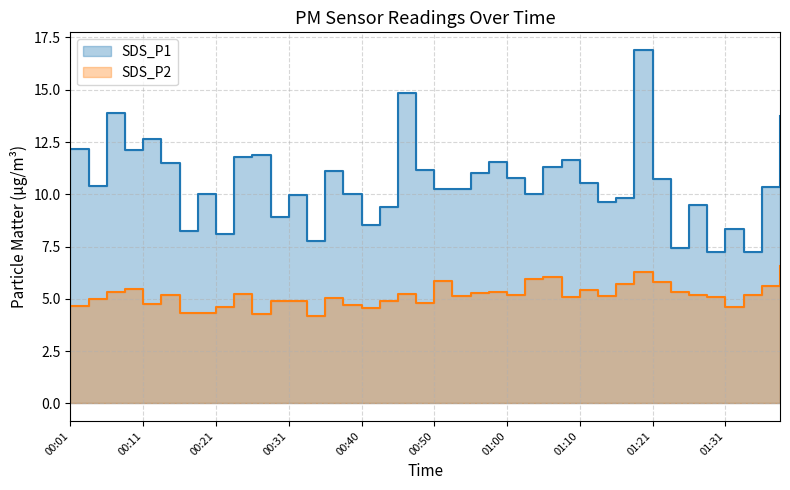

What is the greatest value displayed?

16.9